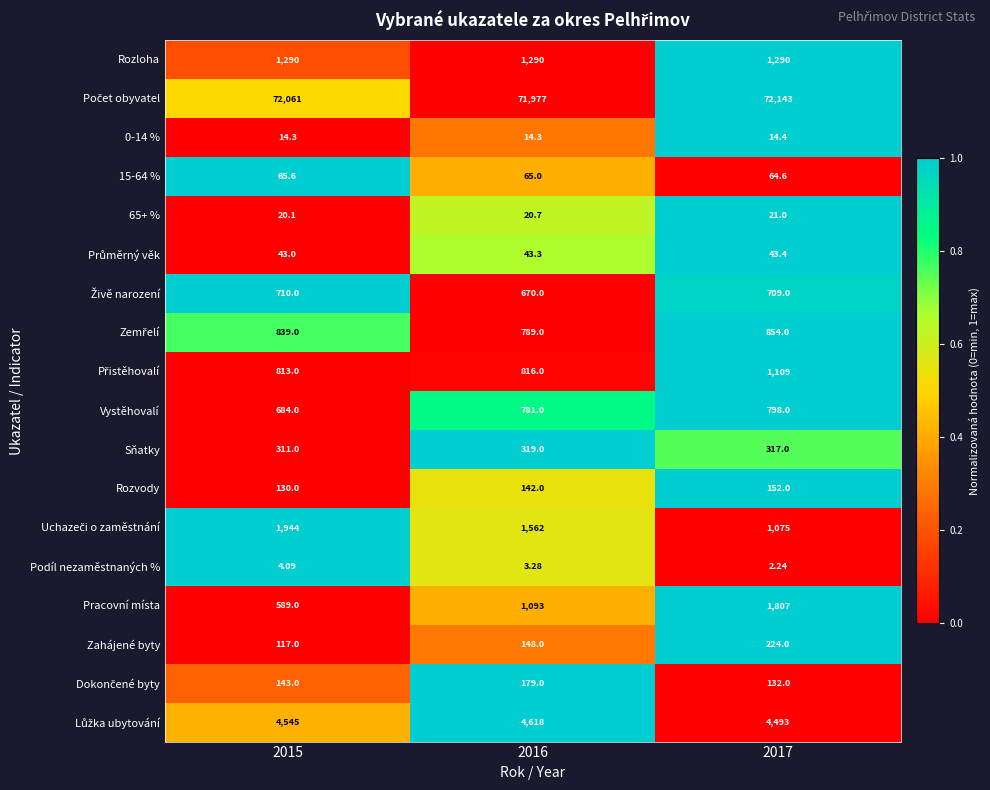

Which series changed the most between 2016 and 2017?

Pracovní místa